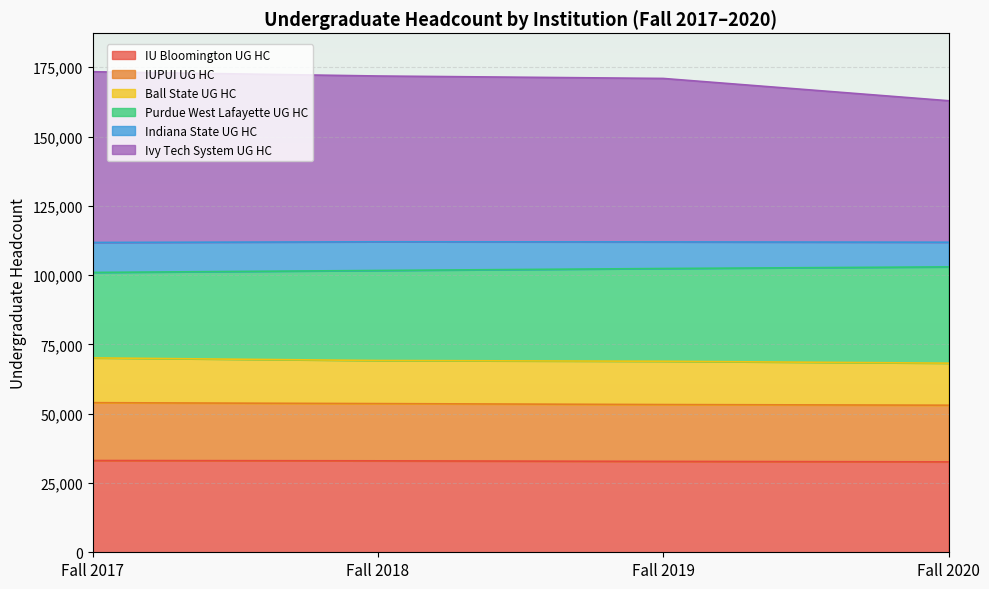

Which has a higher value, Fall 2019 or Fall 2018?

Fall 2018